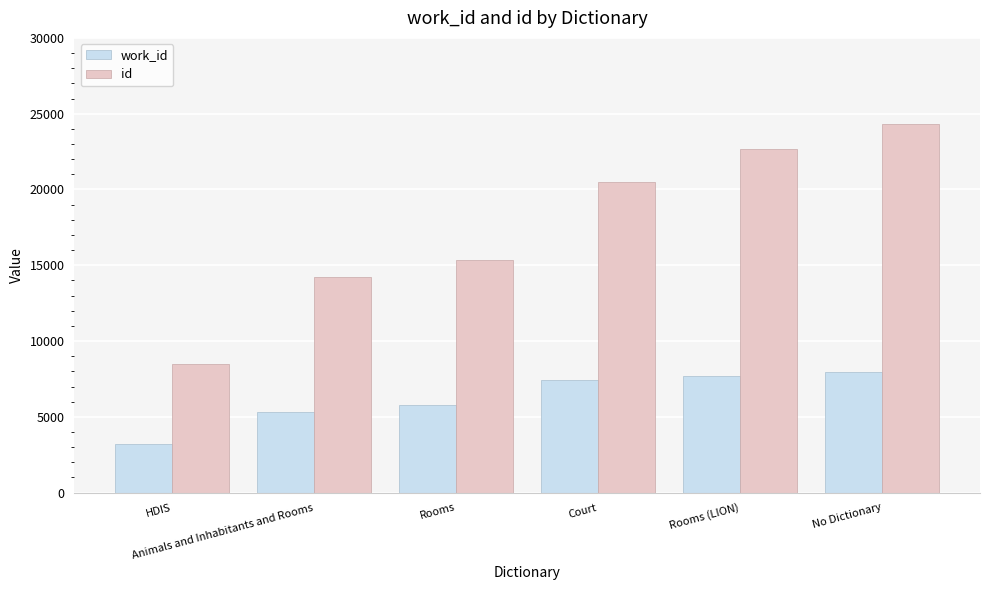

List the series in order of their overall mean, lowest first.

work_id, id